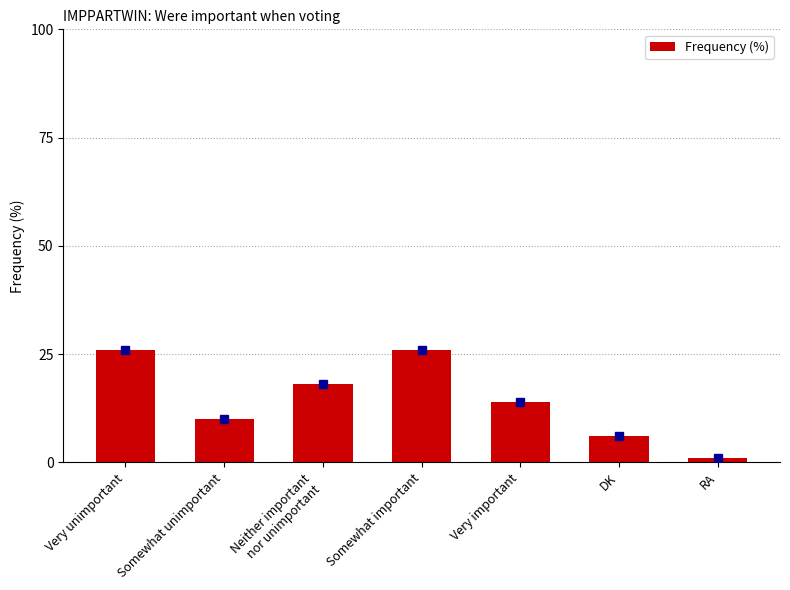

What is the change in value from Somewhat important to RA?

-25